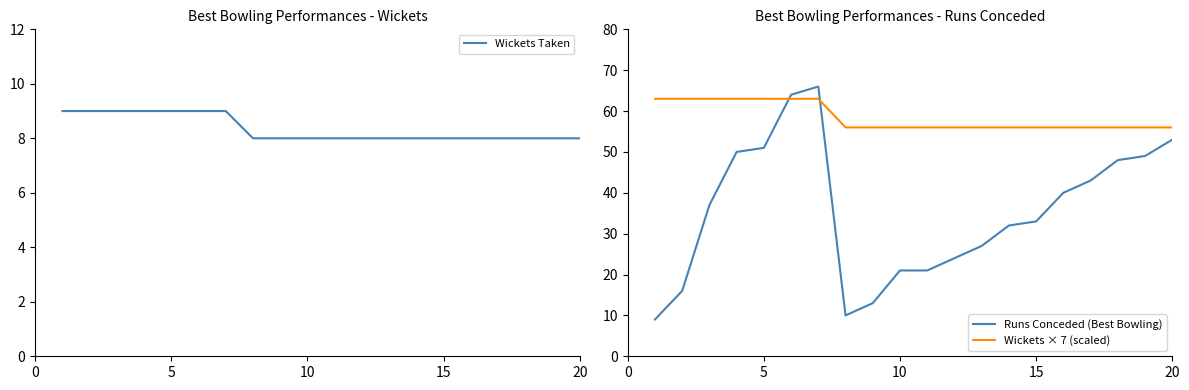

How many interior local peaks does the Runs Conceded (Best Bowling) series have?

1